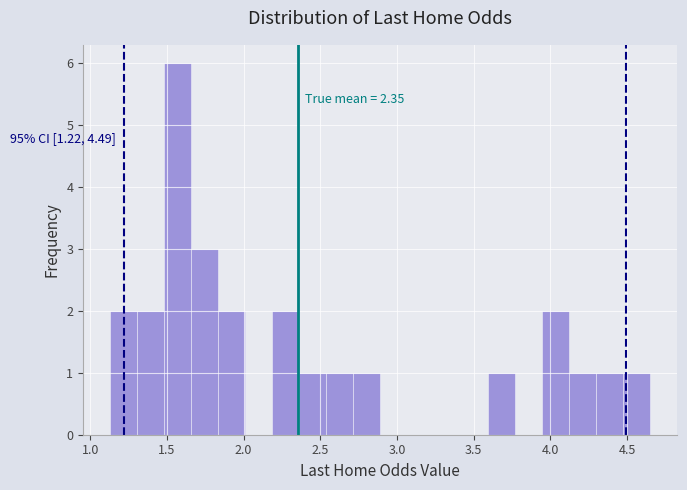

Around what value on the x-axis is the tallest bar? Give the approximate position of its centre, as read against the axis.

1.55